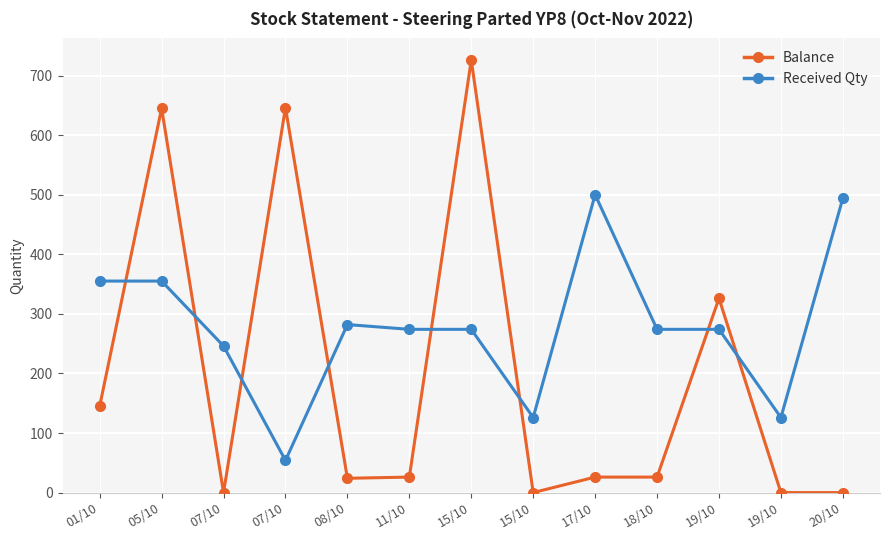

What are all the series names shown in the legend?

Balance, Received Qty